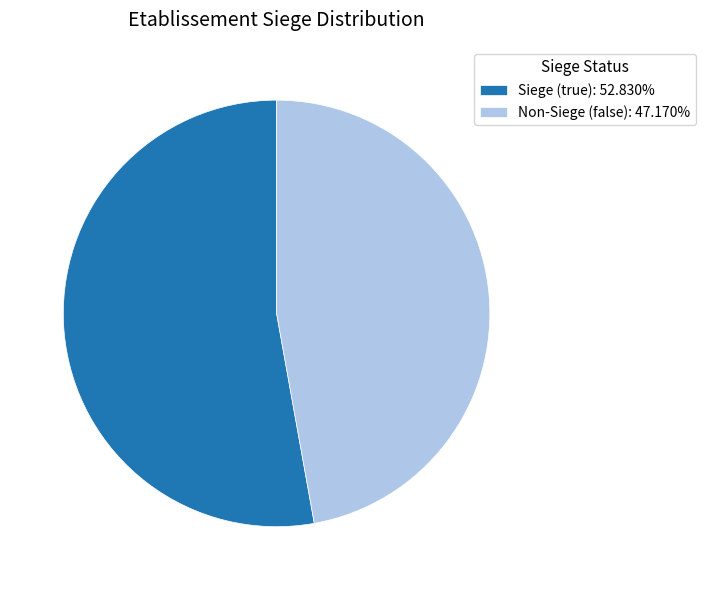

How many segments does this pie chart have?

2